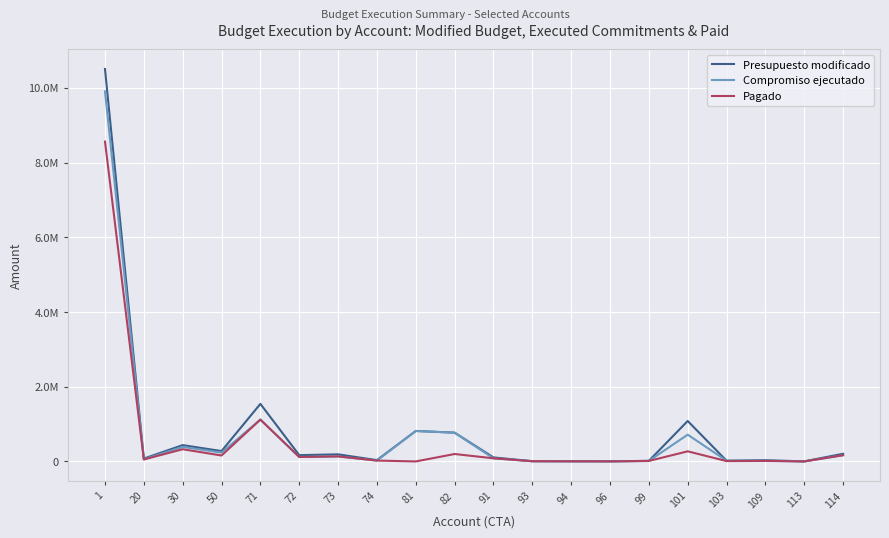

Does the chart display data point markers on the line(s)?

No